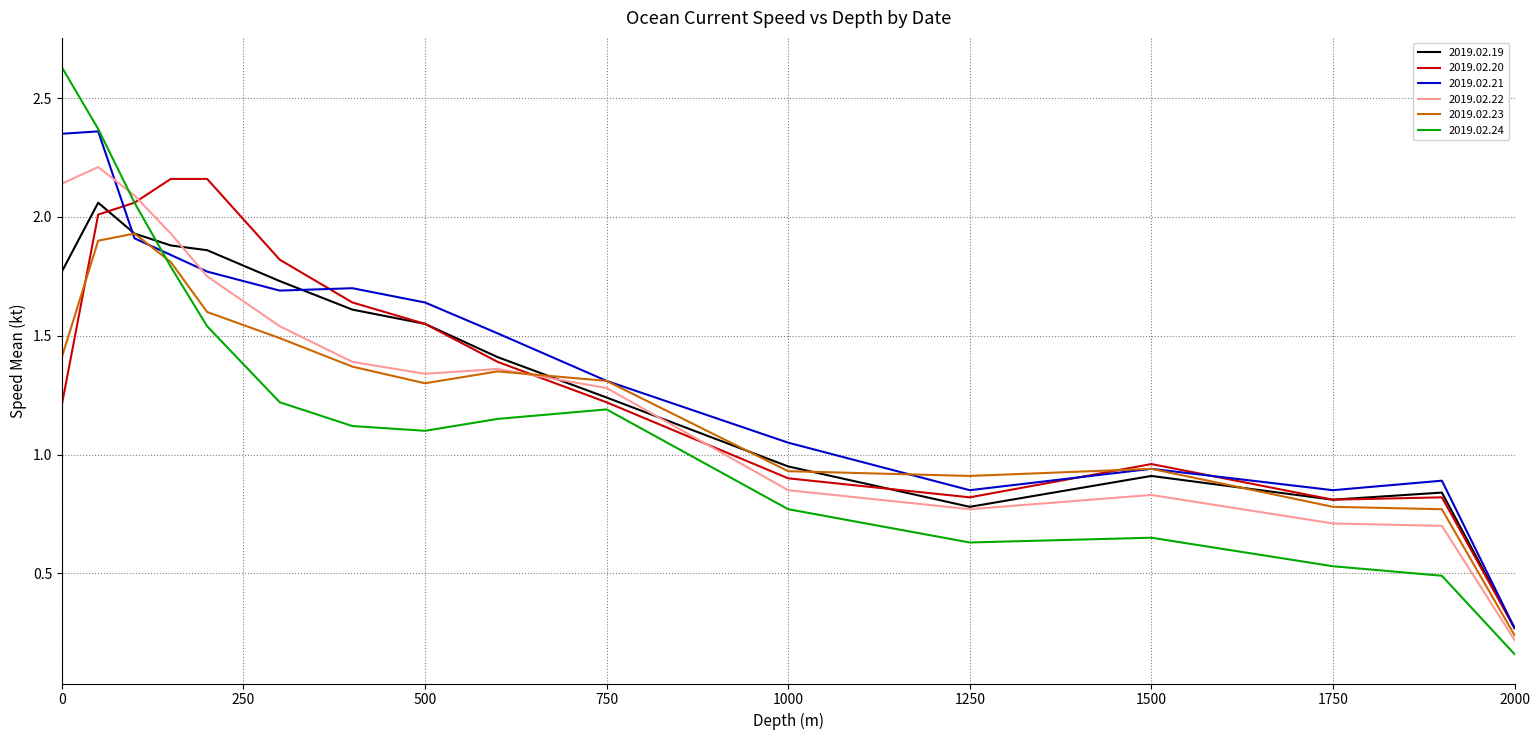

At 0, list the series in order from smallest to largest.

2019.02.20, 2019.02.23, 2019.02.19, 2019.02.22, 2019.02.21, 2019.02.24